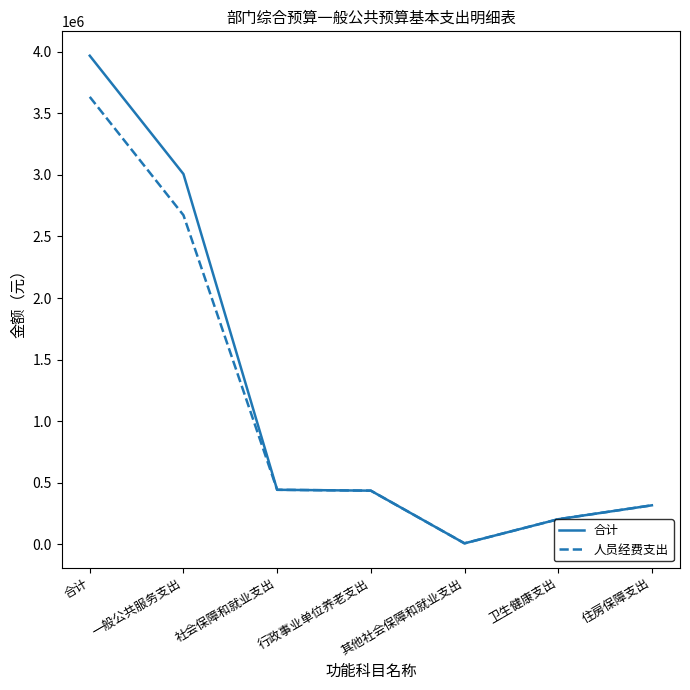

Which series has the largest range (max minus min)?

合计